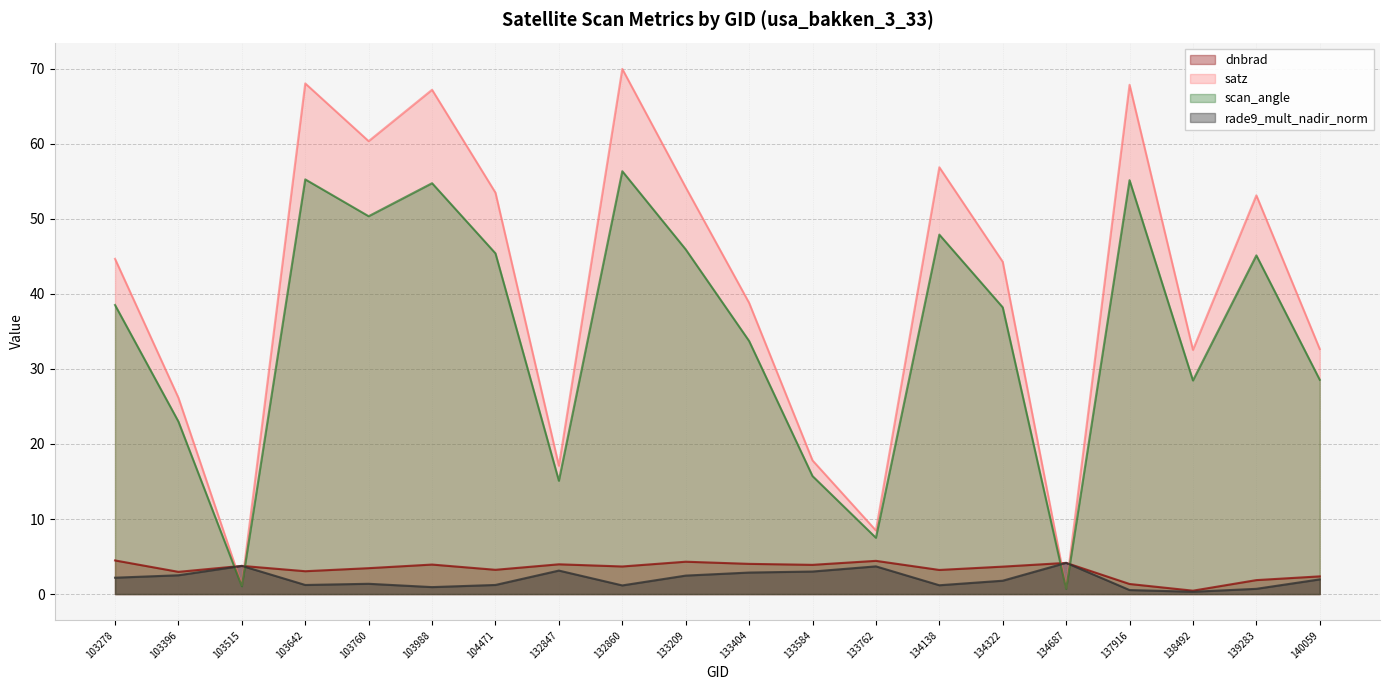

Reading left to right, extract all data points from this chart.

dnbrad: 103278=4.5	103396=3.0	103515=3.8	103642=3.0	103760=3.5	103988=3.9	104471=3.2	132847=4.0	132860=3.7	133209=4.3	133404=4.0	133584=3.9	133762=4.4	134138=3.2	134322=3.7	134687=4.2	137916=1.3	138492=0.4	139283=1.9	140059=2.4
satz: 103278=44.7	103396=26.2	103515=1.2	103642=68.0	103760=60.3	103988=67.2	104471=53.5	132847=17.1	132860=70.0	133209=54.2	133404=38.8	133584=17.8	133762=8.5	134138=56.9	134322=44.3	134687=0.8	137916=67.9	138492=32.5	139283=53.1	140059=32.6
scan_angle: 103278=38.5	103396=23.0	103515=1.0	103642=55.3	103760=50.3	103988=54.7	104471=45.4	132847=15.1	132860=56.3	133209=45.9	133404=33.7	133584=15.7	133762=7.5	134138=47.9	134322=38.2	134687=0.7	137916=55.1	138492=28.5	139283=45.1	140059=28.5
rade9_mult_nadir_norm: 103278=2.2	103396=2.5	103515=3.8	103642=1.2	103760=1.4	103988=0.9	104471=1.2	132847=3.1	132860=1.2	133209=2.5	133404=2.9	133584=3.0	133762=3.7	134138=1.2	134322=1.8	134687=4.2	137916=0.5	138492=0.3	139283=0.7	140059=2.0